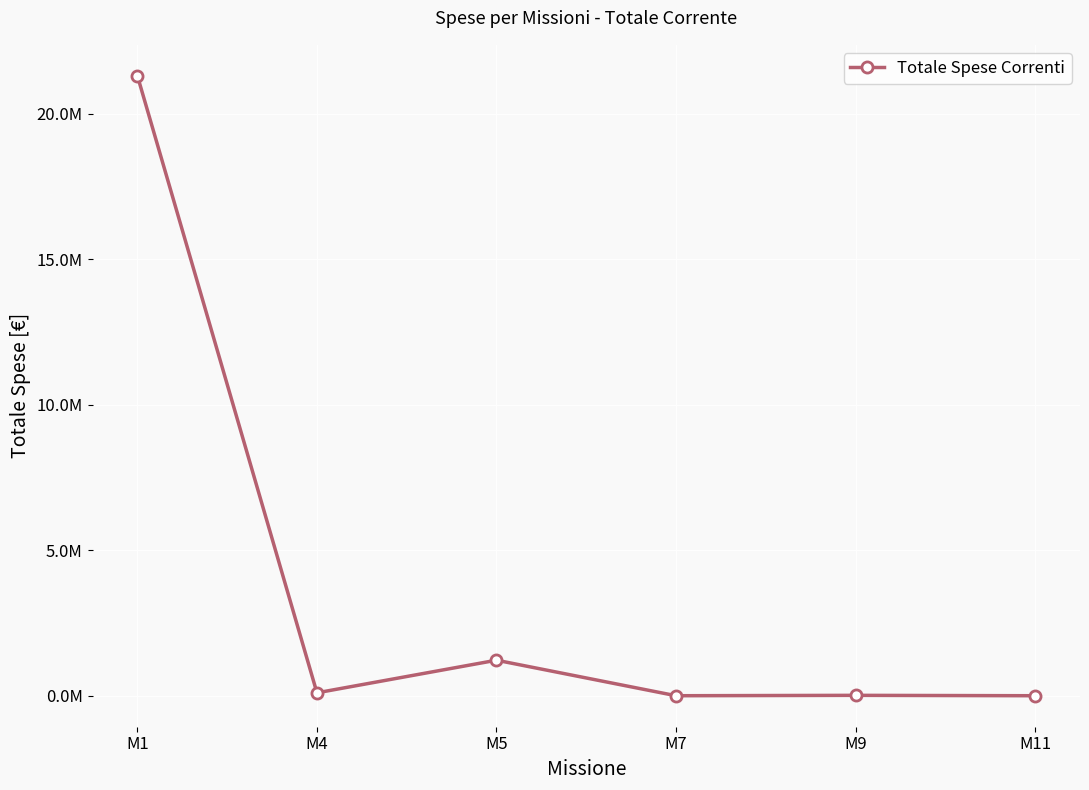

Rank the categories by value from highest to lowest.

M1, M5, M4, M9, M7, M11